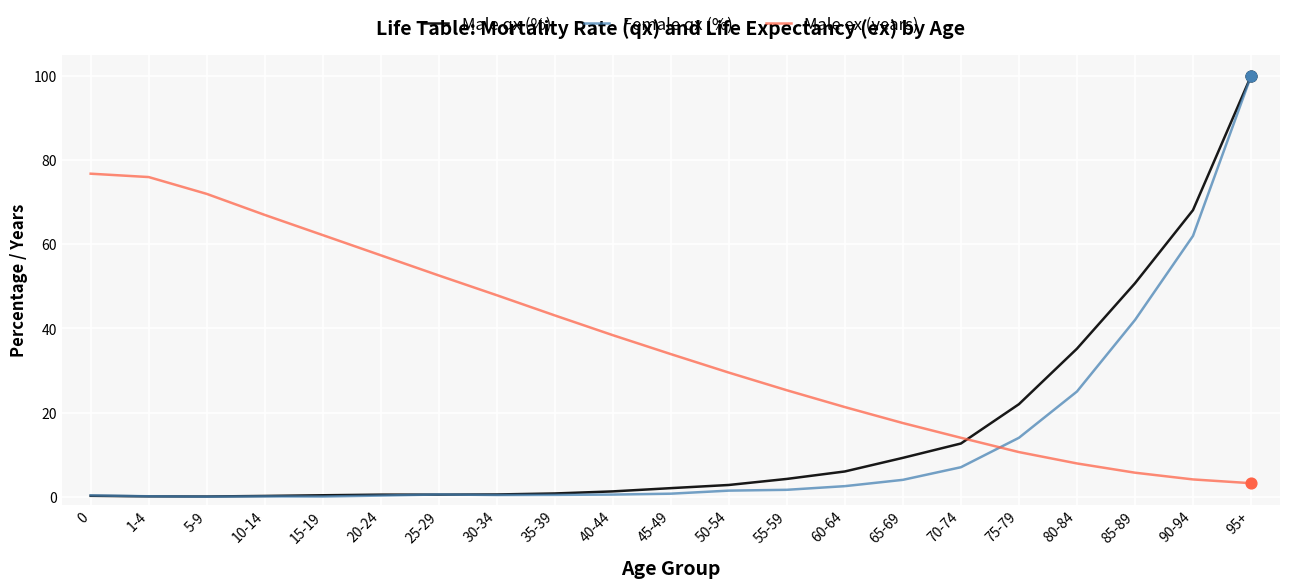

Is the value of Female qx (%) at 55-59 greater than the value of Male ex (years) at 5-9?

No